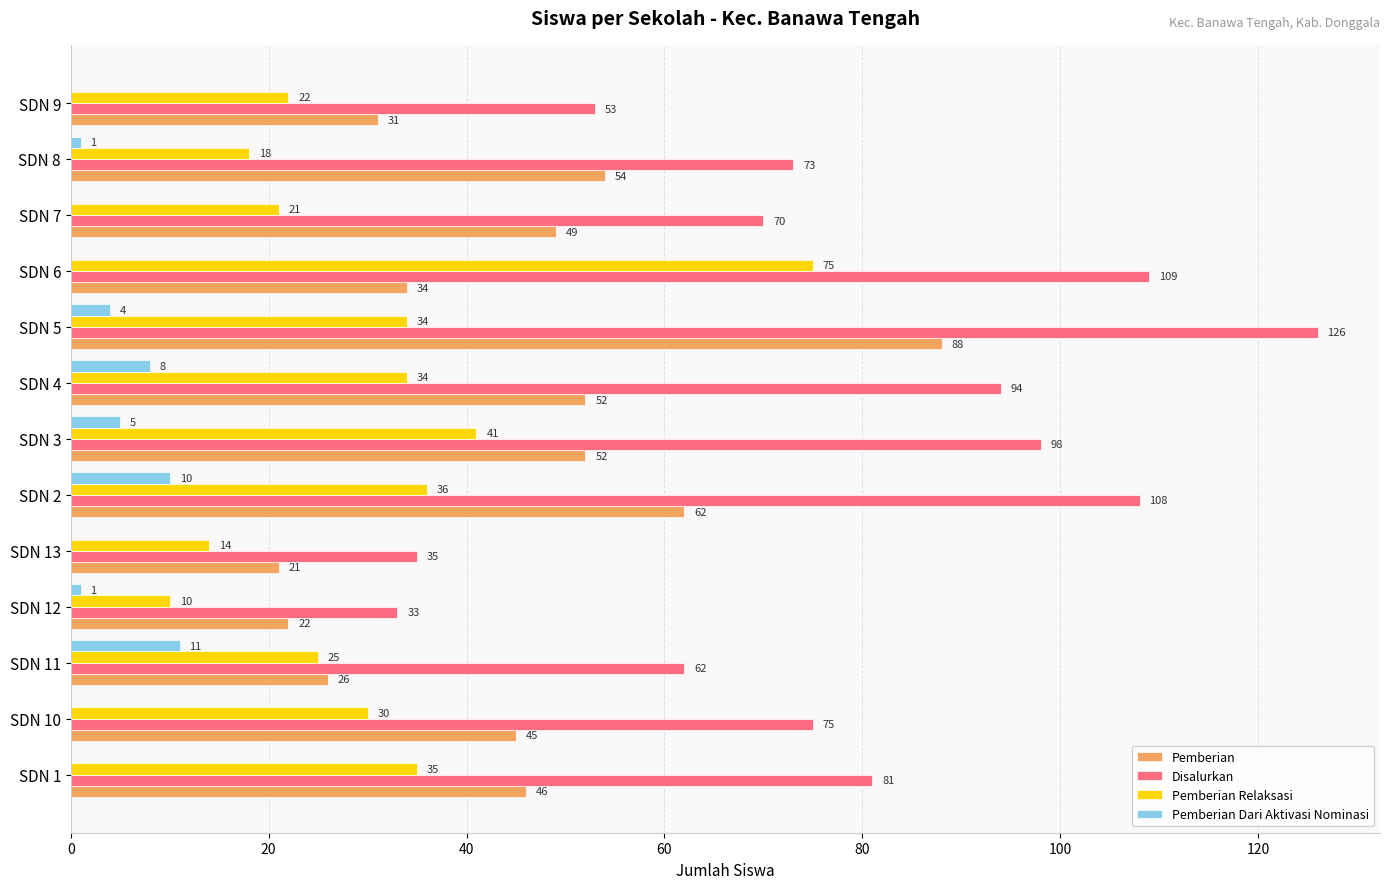

What is the maximum value shown in the chart?

126